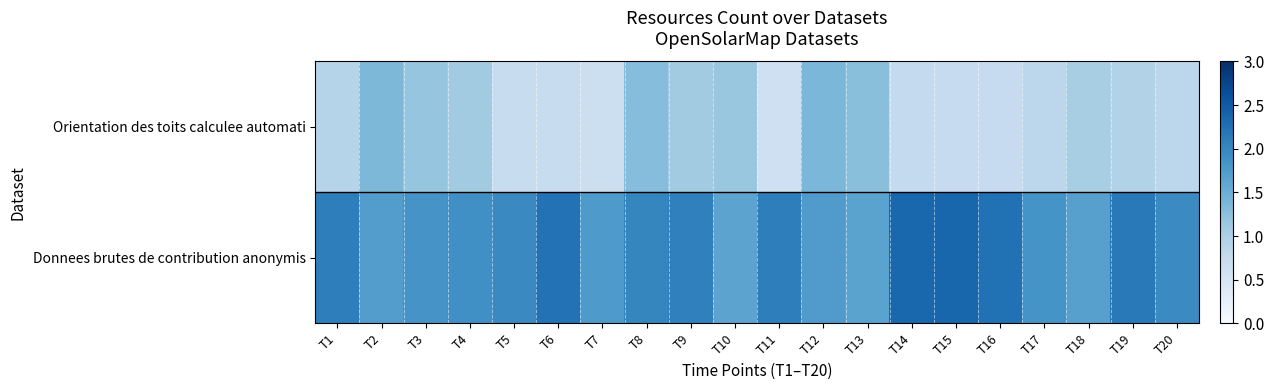

Which label corresponds to the largest value in the chart?

T15